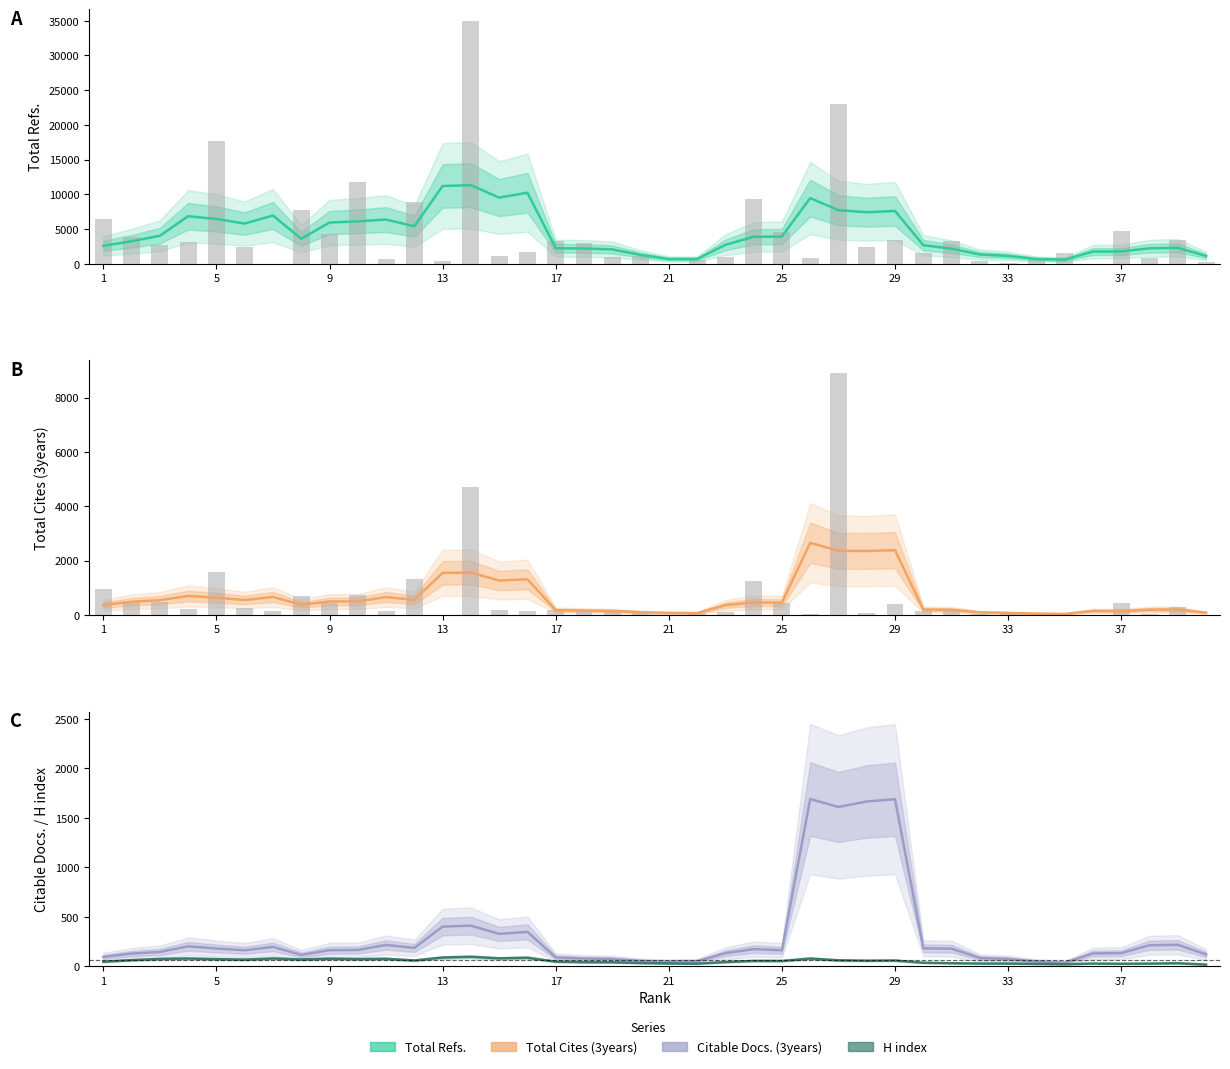

Between 25 and 32, which series saw the biggest shift?

Total Refs.